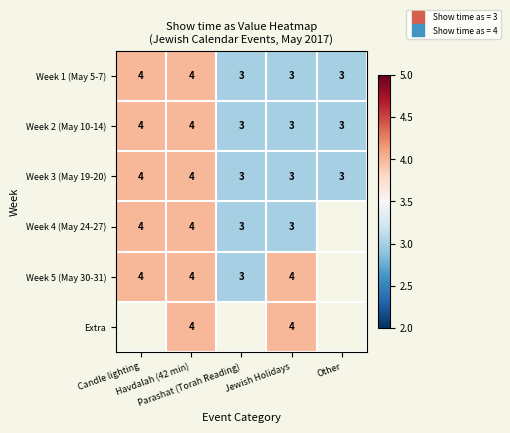

At which category is the sum across all series the highest?

Havdalah (42 min)